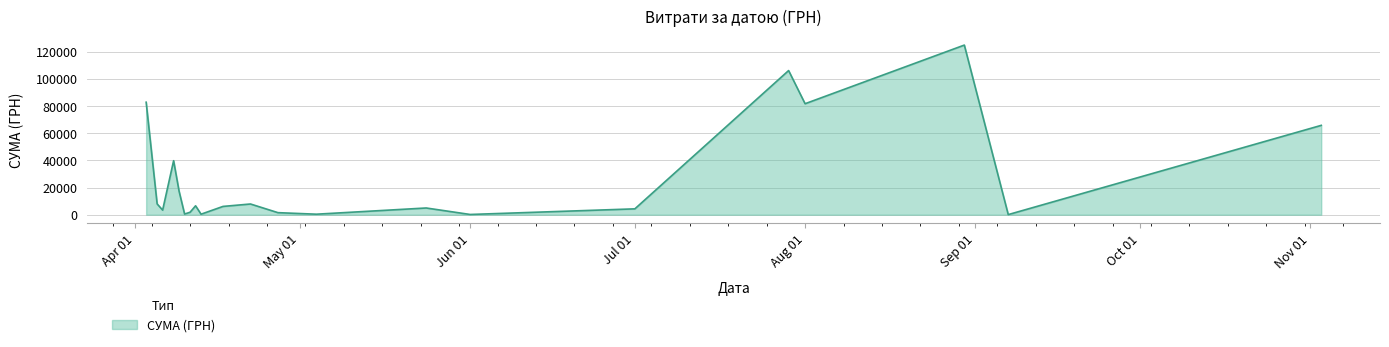

What is the greatest value displayed?

124904.8